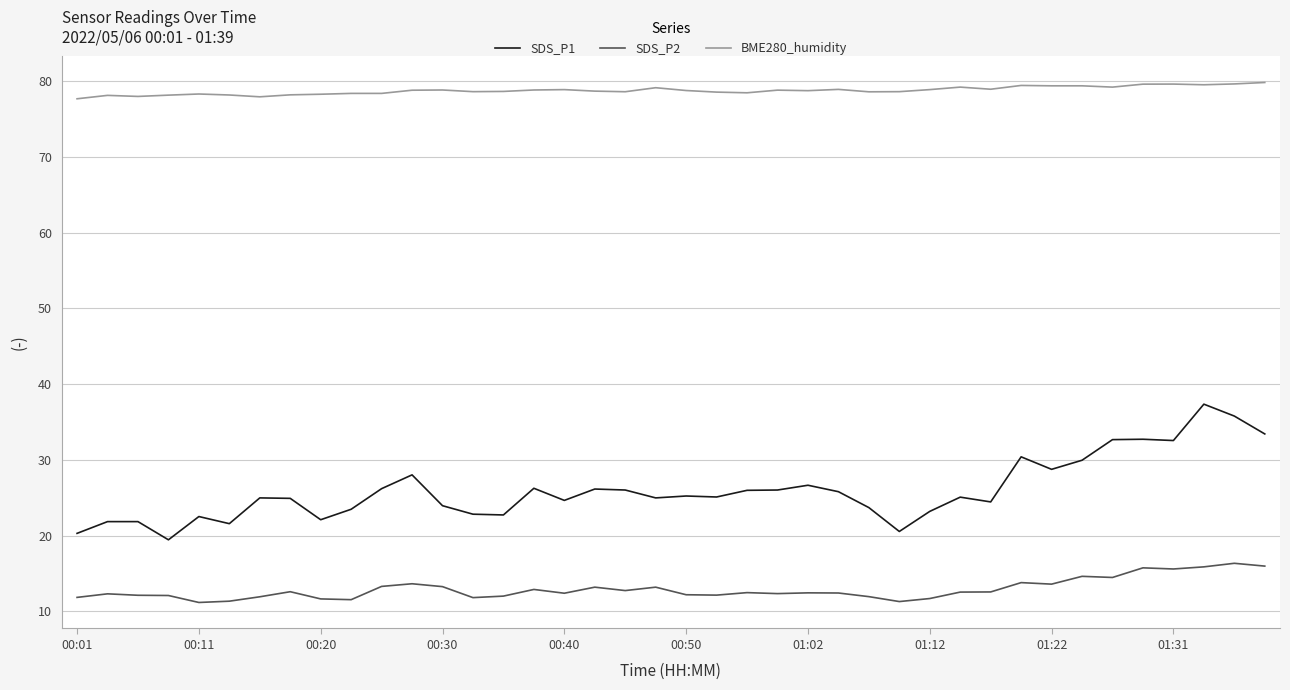

Which series has the largest total across all categories?

BME280_humidity